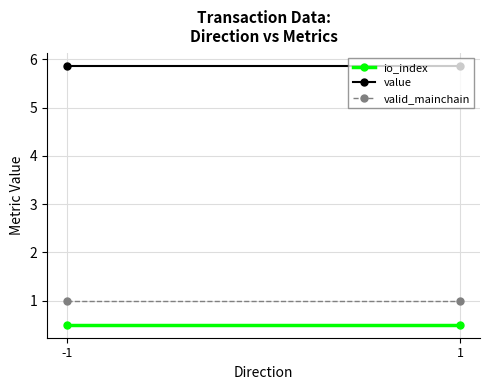

At how many categories does at least one series exceed 2?

2